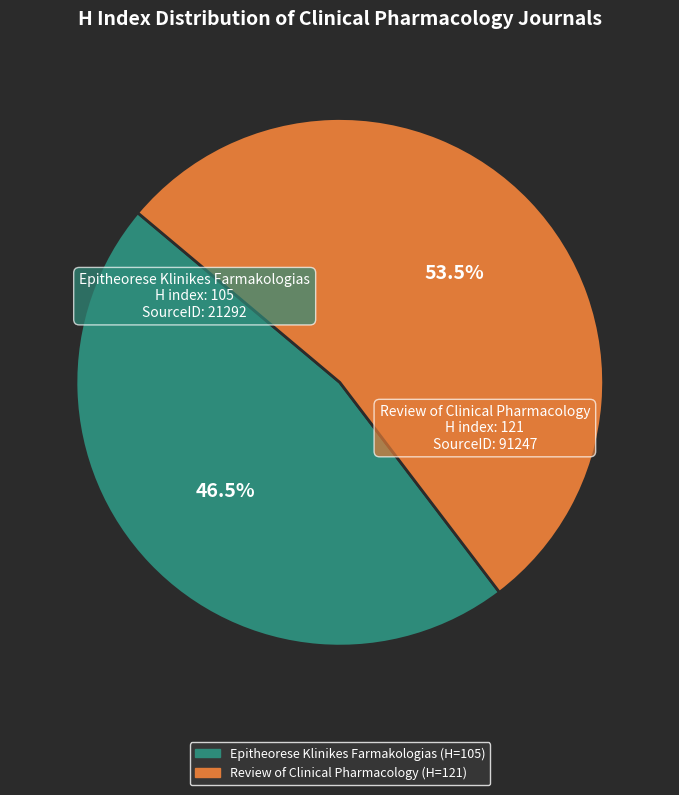

Does any single category account for the majority?

Yes